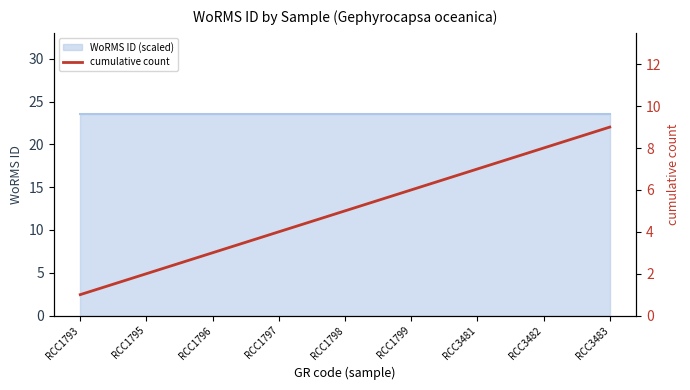

What is the difference between the second highest and minimum values?

7